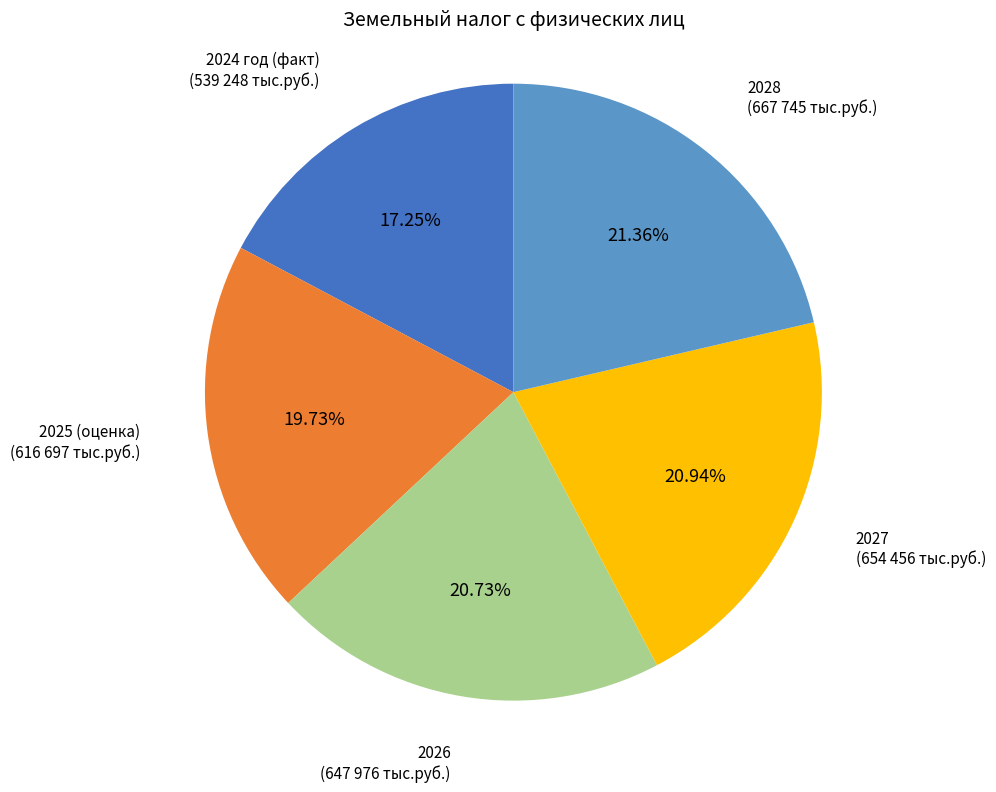

Is there a majority slice in this chart?

No